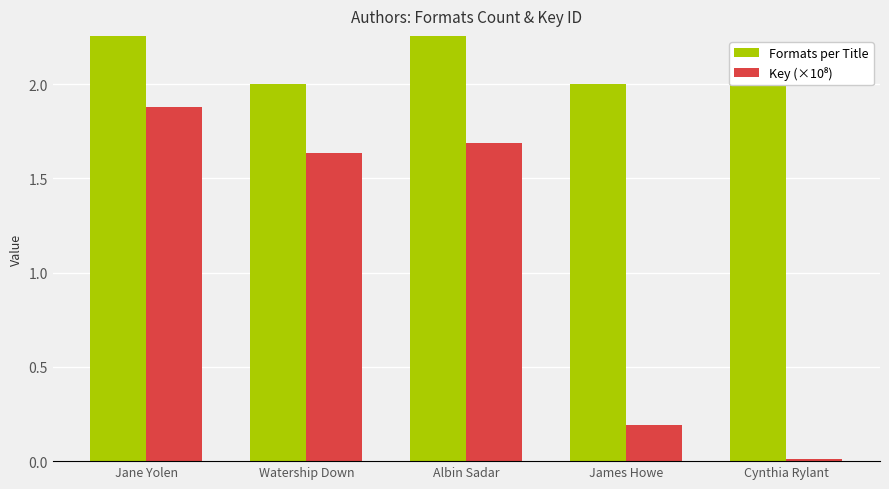

How many data points does each series have?

5